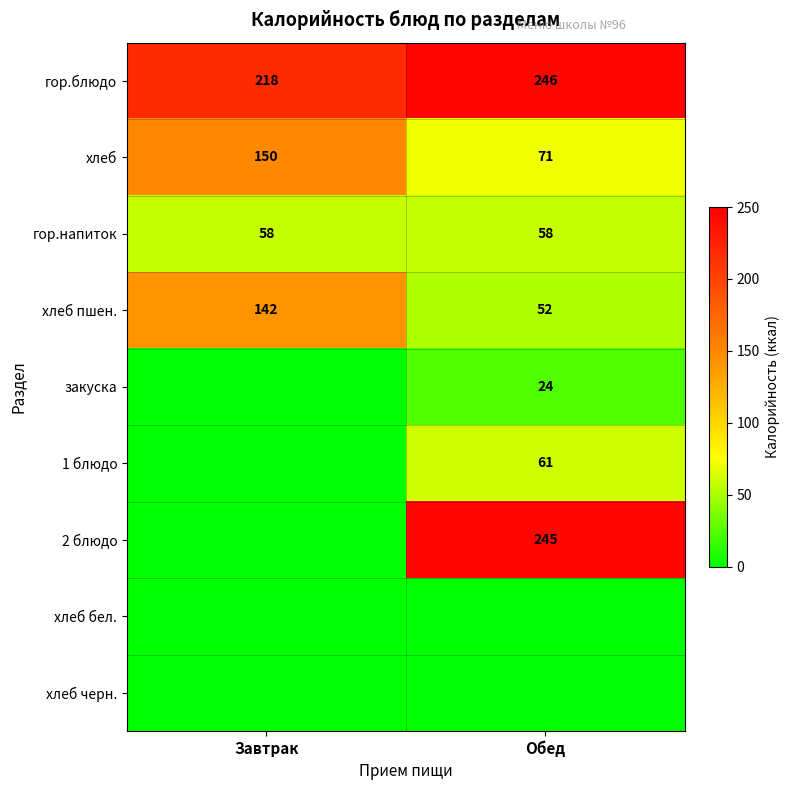

What is the difference between the maximum and minimum values in the хлеб пшен. series?

90